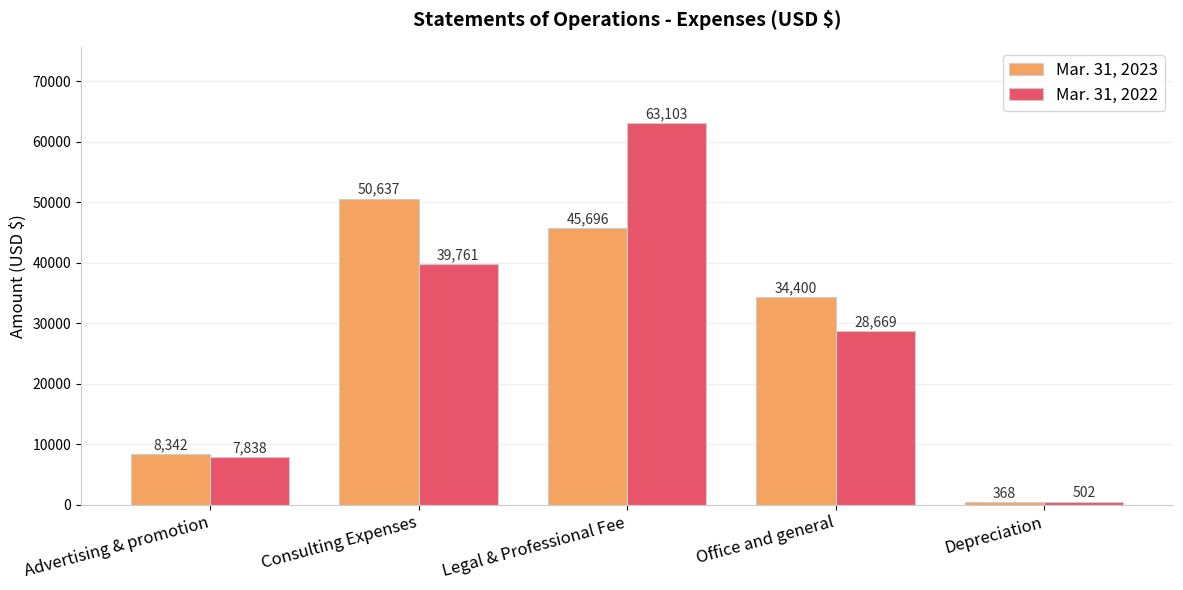

Reading left to right, extract all data points from this chart.

Mar. 31, 2023: 8342	50637	45696	34400	368
Mar. 31, 2022: 7838	39761	63103	28669	502